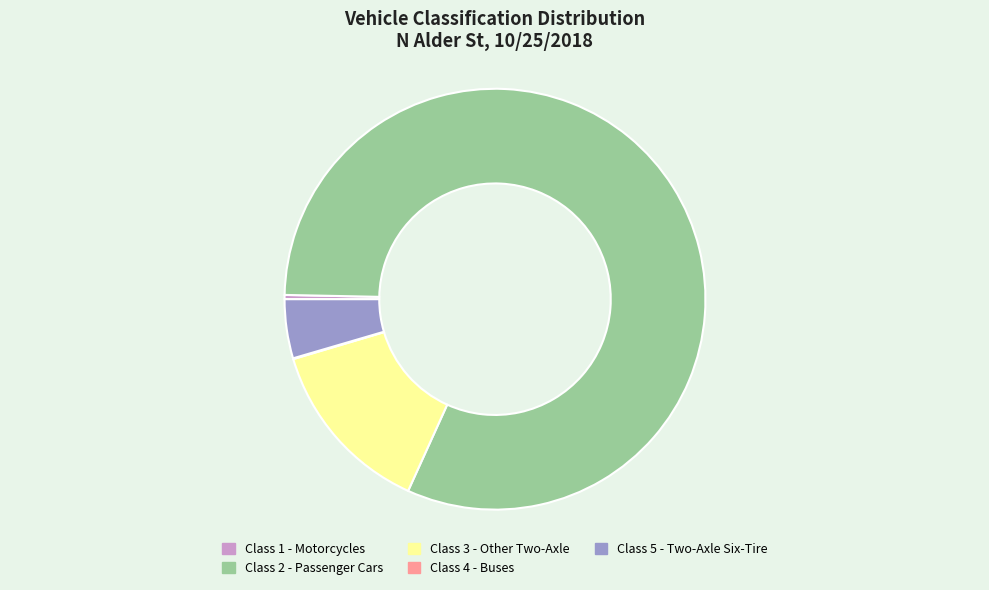

True or false: Class 3 - Other Two-Axle accounts for 14% of the total.

True